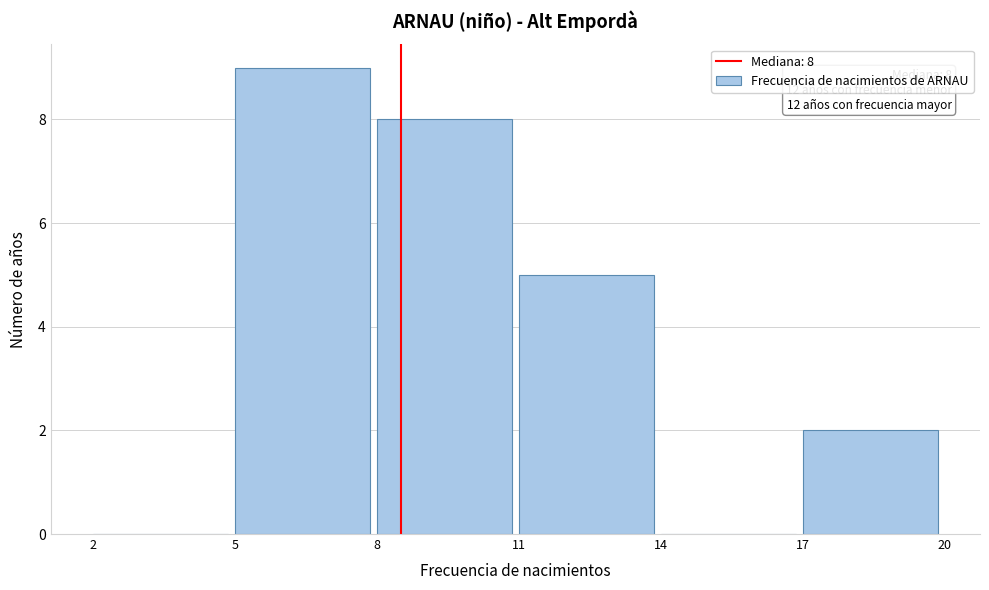

Over which range of the x-axis is the bar tallest?

5 to 8